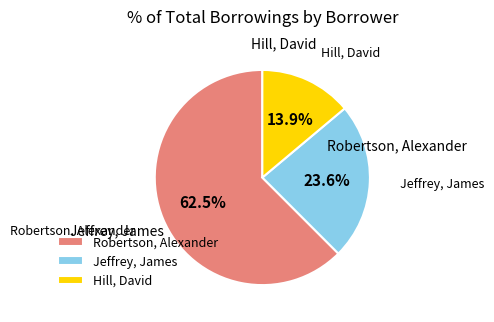

What percentage is NOT represented by Jeffrey, James?

76.4%